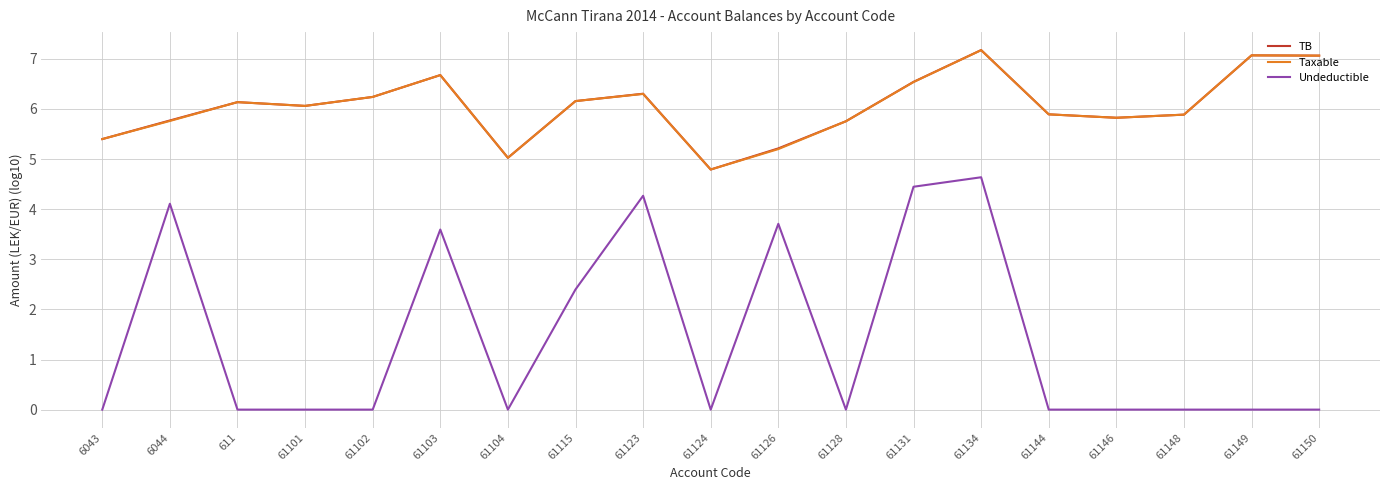

At which category is the sum across all series the highest?

61134